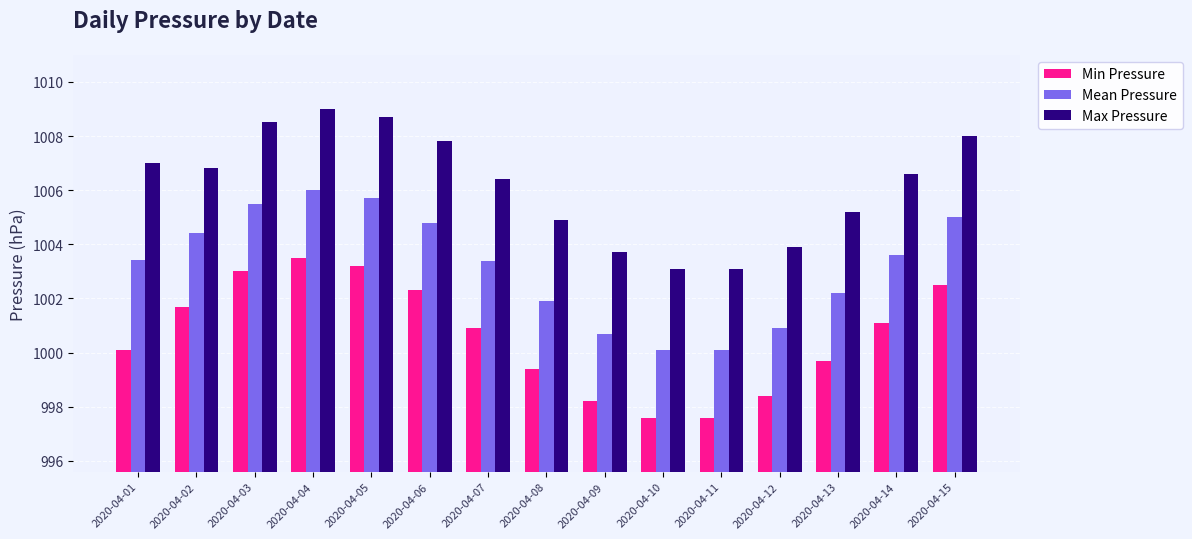

How many bars are there in each group?

3